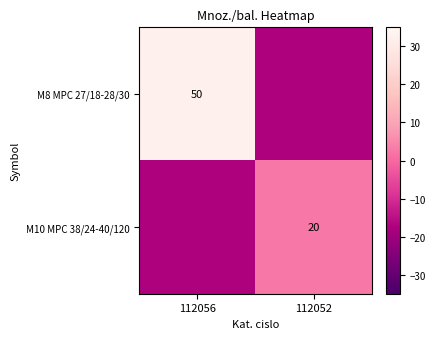

The value of M8 MPC 27/18-28/30 at 112056 is 66.0. True or false?

False